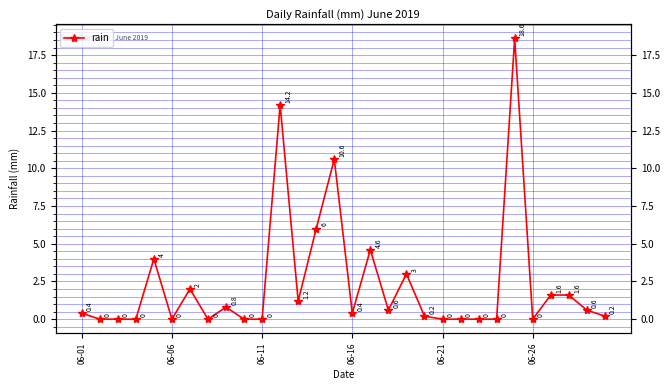

Reading left to right, what are all the values shown in this chart?

0.4	0.0	0.0	0.0	4.0	0.0	2.0	0.0	0.8	0.0	0.0	14.2	1.2	6.0	10.6	0.4	4.6	0.6	3.0	0.2	0.0	0.0	0.0	0.0	18.6	0.0	1.6	1.6	0.6	0.2